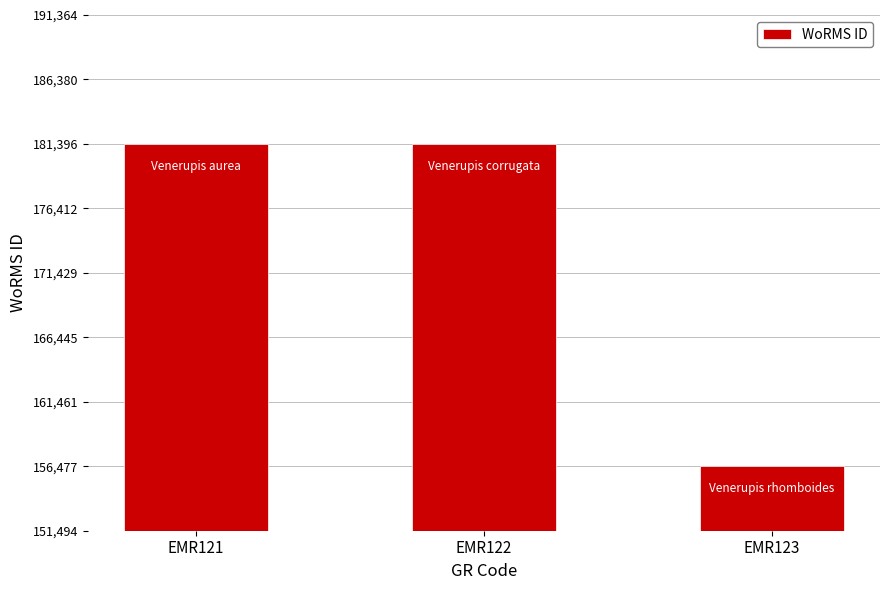

What is the greatest value displayed?

181364